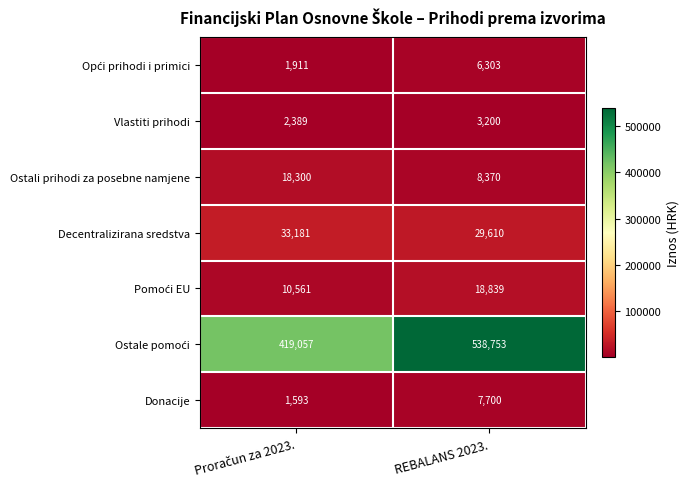

At which label is Decentralizirana sredstva closest to 31395?

REBALANS 2023.